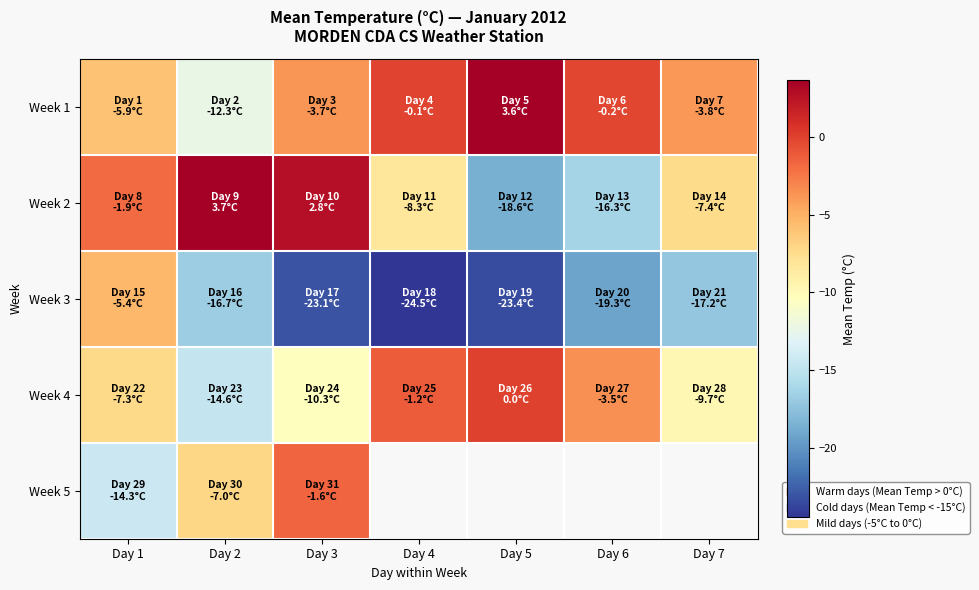

Which category has the lowest value across all series?

Day 4